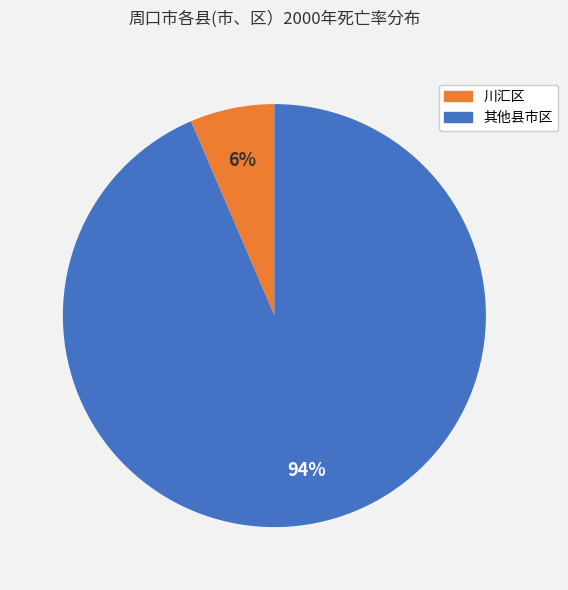

To the nearest percent, what is the average slice percentage?

50%